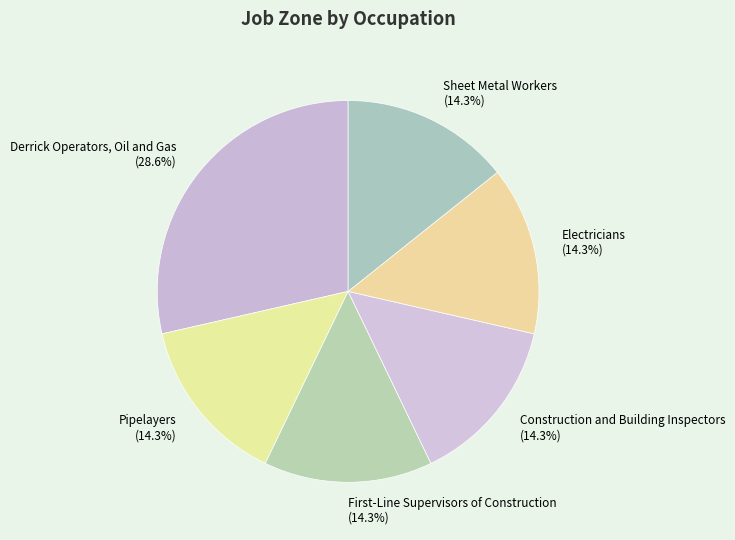

Which has a higher value, Construction and Building Inspectors (14.3%) or Derrick Operators, Oil and Gas (28.6%)?

Derrick Operators, Oil and Gas (28.6%)